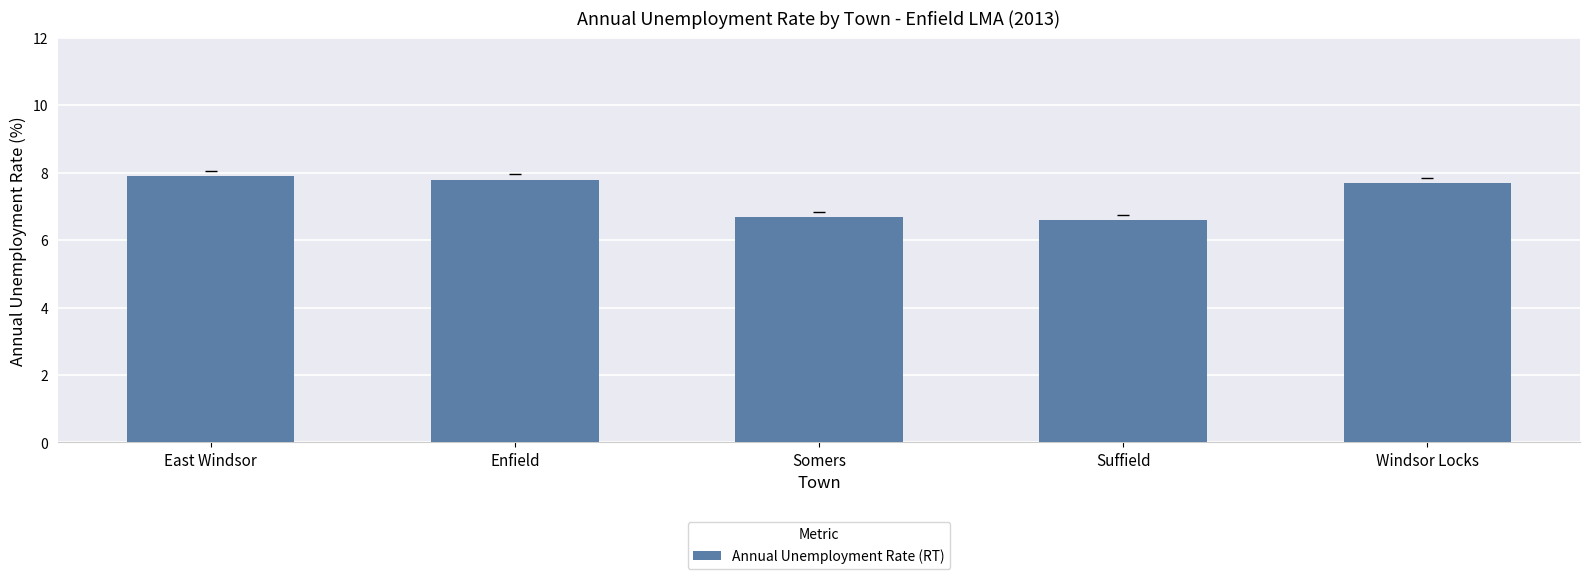

What is the sum of all values?

36.7